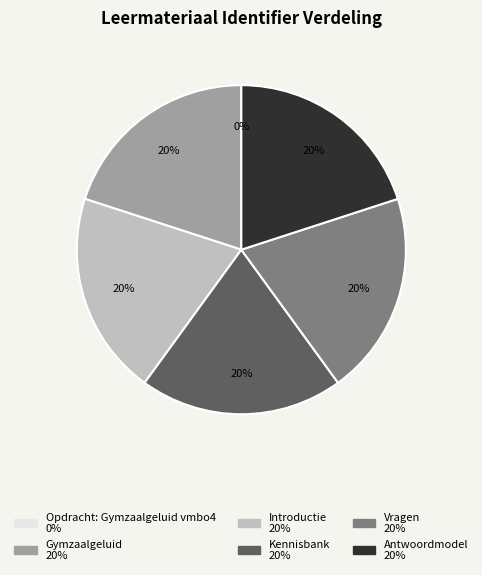

Approximately how many times larger is the value at Gymzaalgeluid compared to Antwoordmodel?

1.0